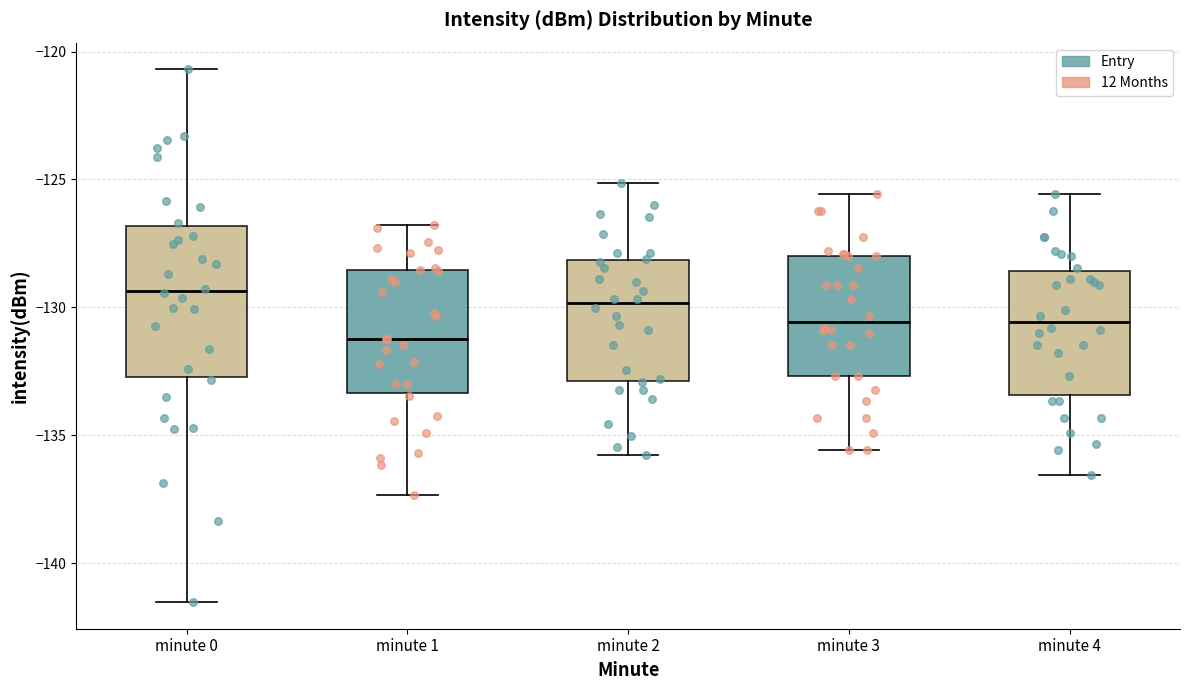

Reading left to right, read every box against the y-axis: the position of its median line, the range the box covers, and the ends of its whiskers. The values are not printed on the chart, so give them approximately, as read against the axis.

minute 0: median -129.5, box -132.5 to -127.0, whiskers -141.5 to -120.5
minute 1: median -131.0, box -133.5 to -128.5, whiskers -137.5 to -127.0
minute 2: median -130.0, box -133.0 to -128.0, whiskers -136.0 to -125.0
minute 3: median -130.5, box -132.5 to -128.0, whiskers -135.5 to -125.5
minute 4: median -130.5, box -133.5 to -128.5, whiskers -136.5 to -125.5